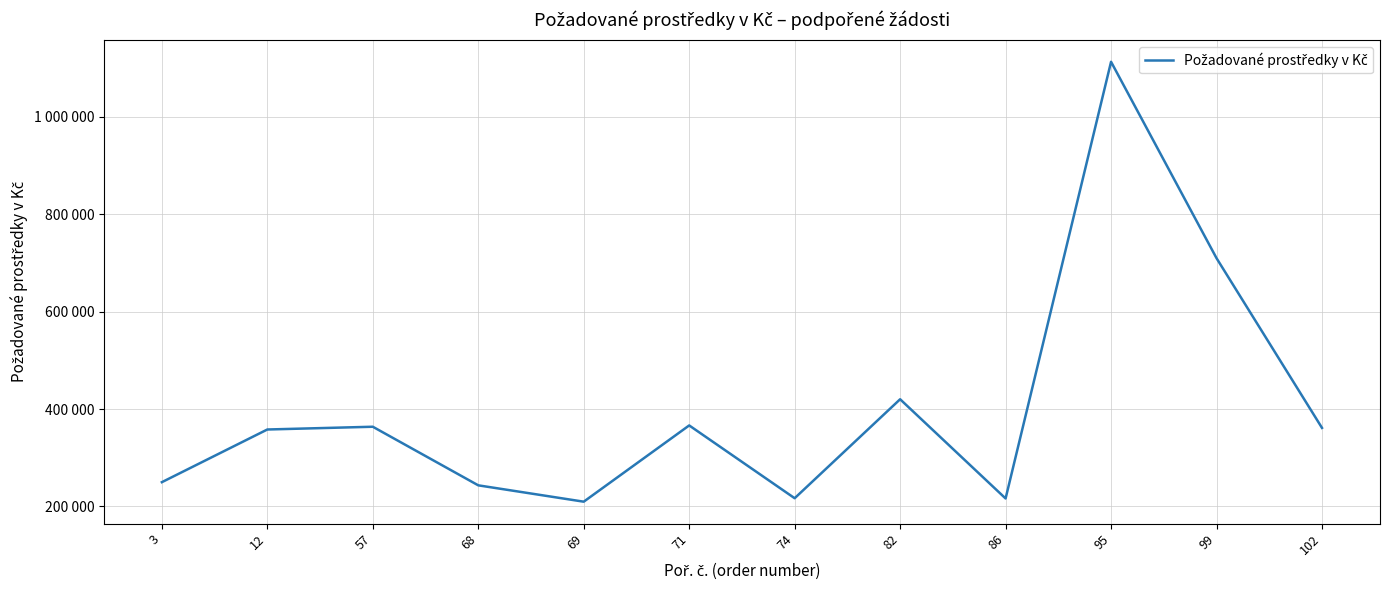

Does the chart display data point markers on the line(s)?

No